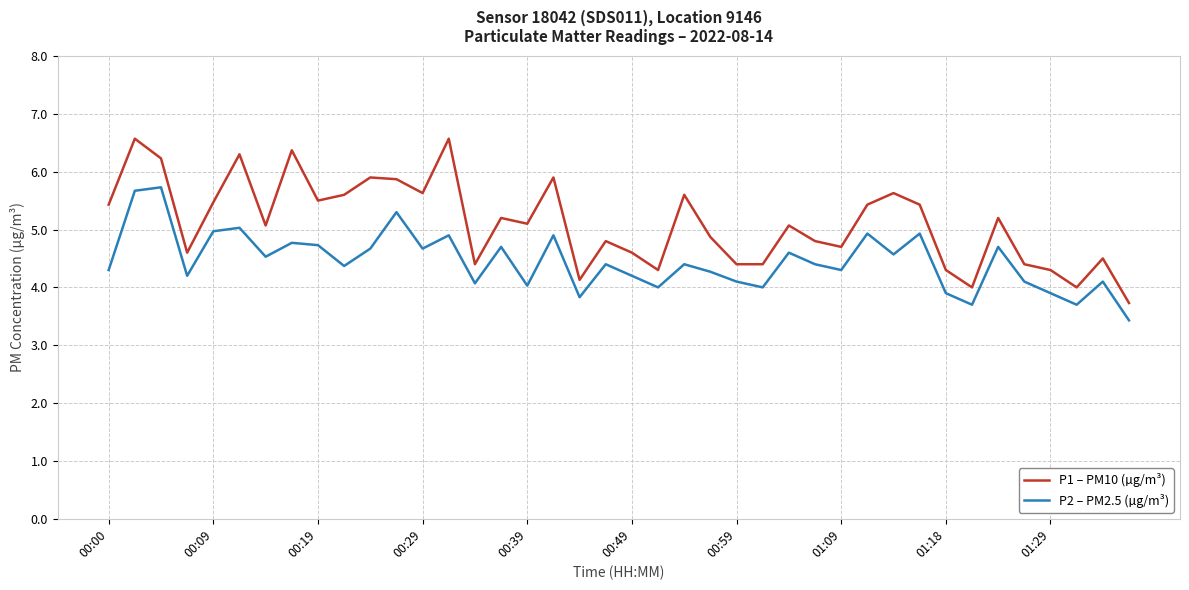

True or false: P1 – PM10 (µg/m³) has more than 2 points higher than both neighbors.

True